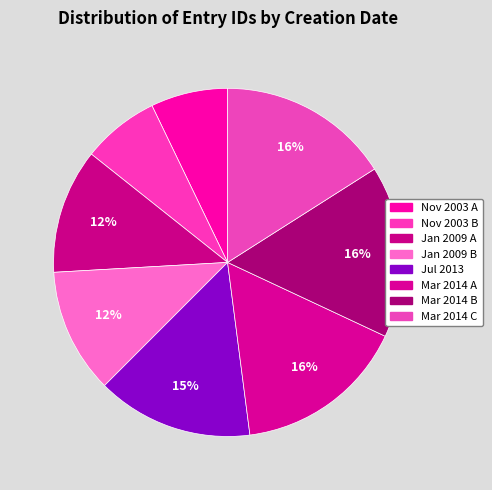

How many segments does this pie chart have?

8